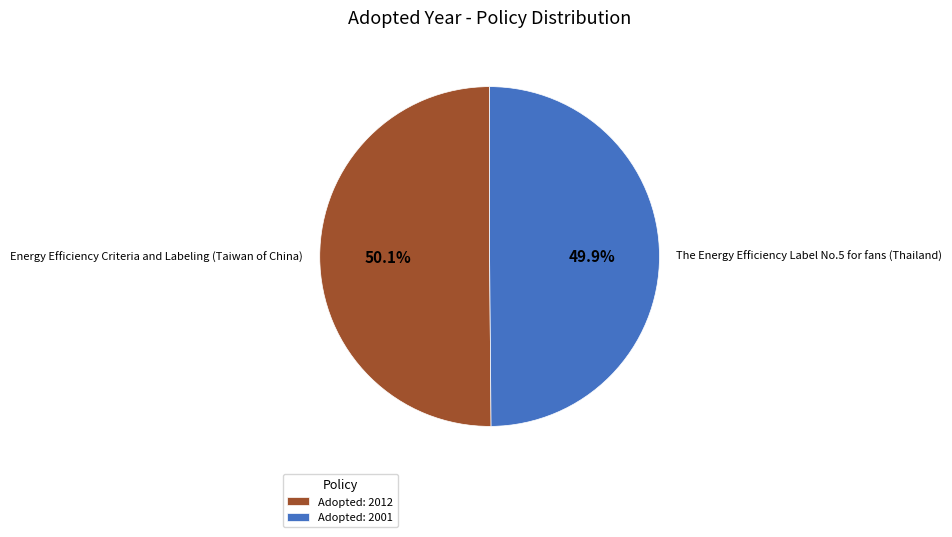

Is the sum of Energy Efficiency Criteria and Labeling (Taiwan of China) and The Energy Efficiency Label No.5 for fans (Thailand) greater than half?

Yes